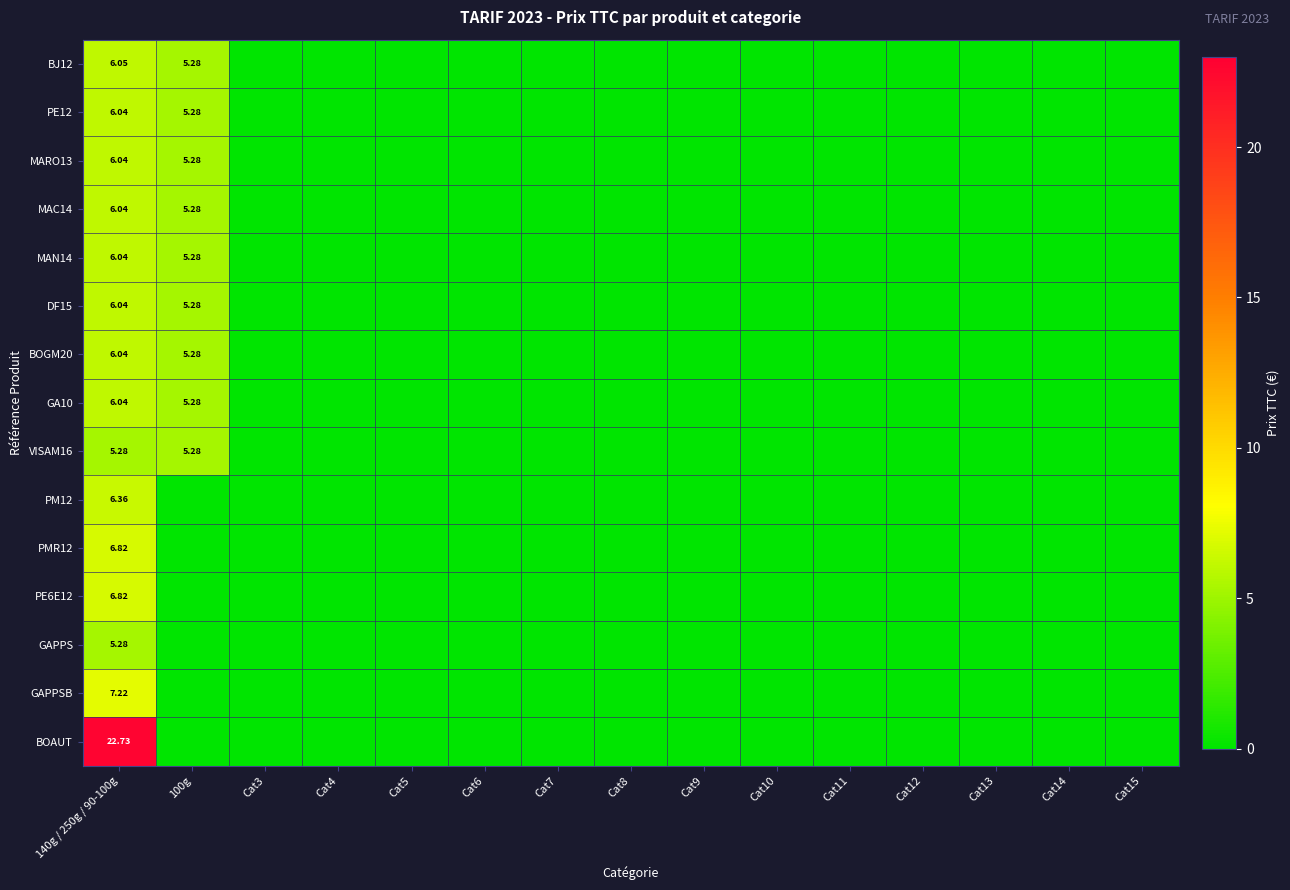

At which category is the sum across all series the highest?

140g / 250g / 90-100g